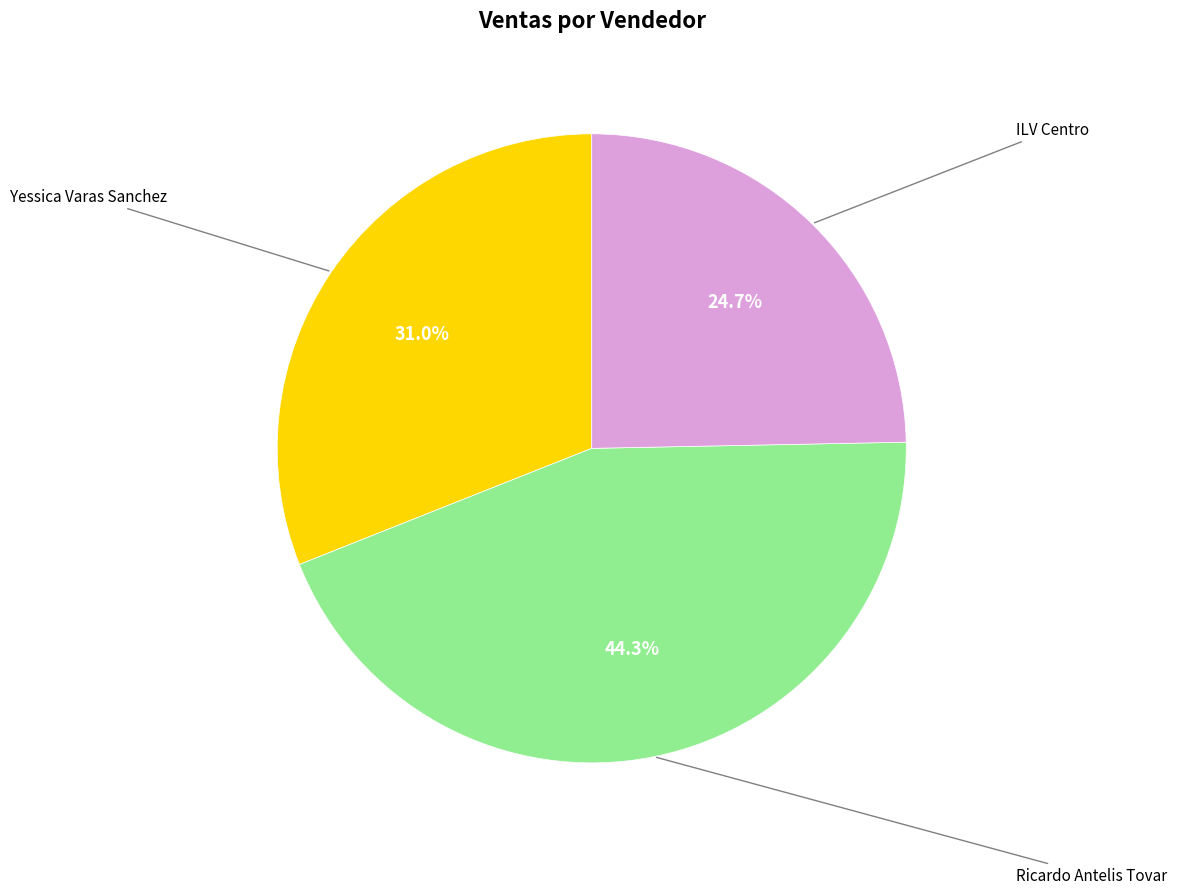

Does any single category account for the majority?

No